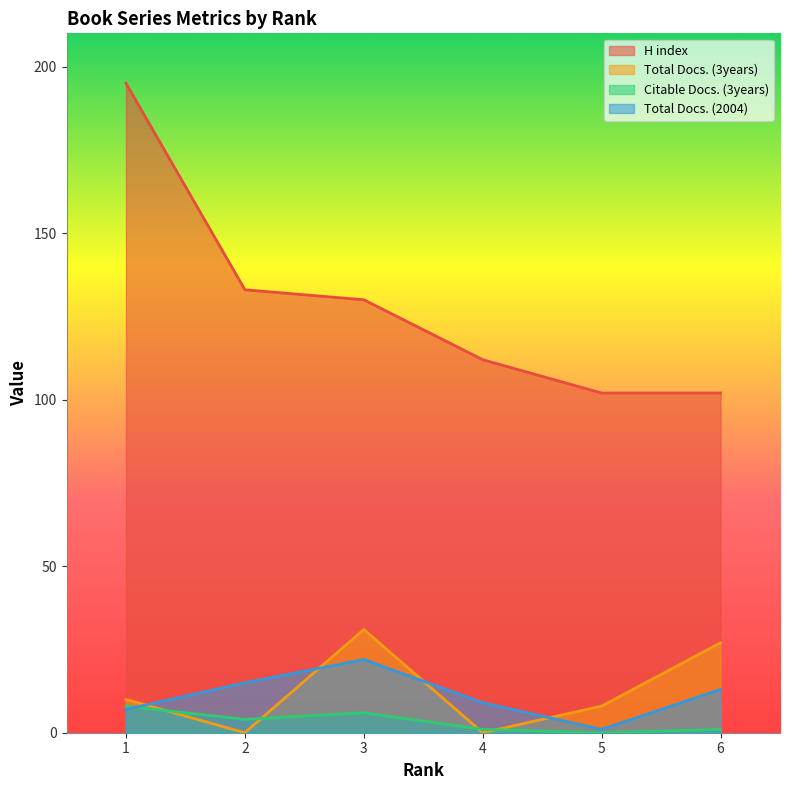

What is the total value across all series at 1?

220